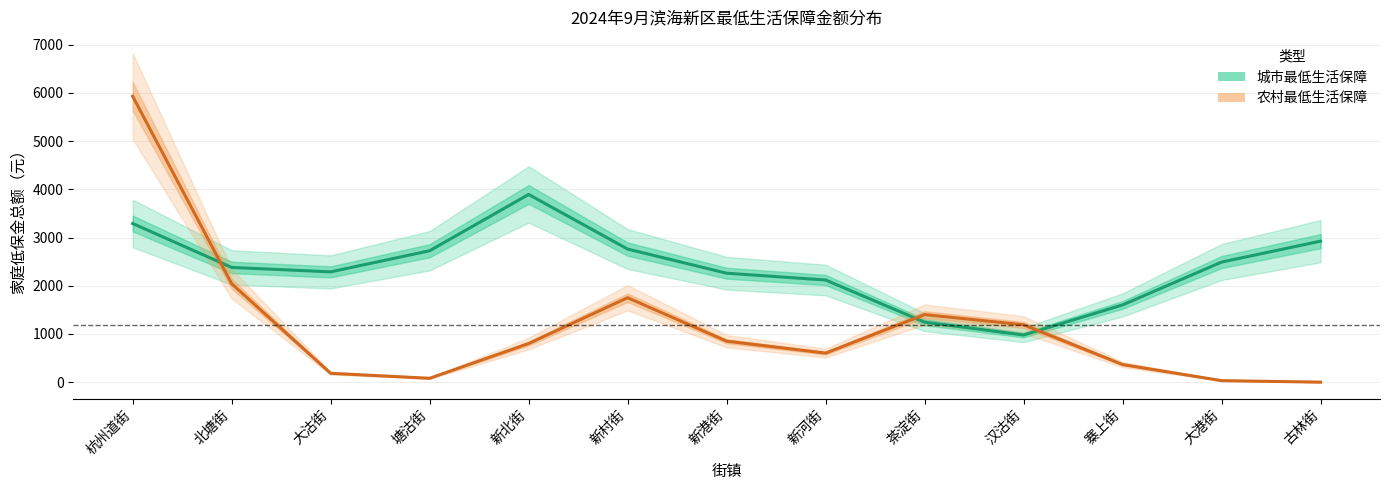

How many lines are shown in the chart?

2